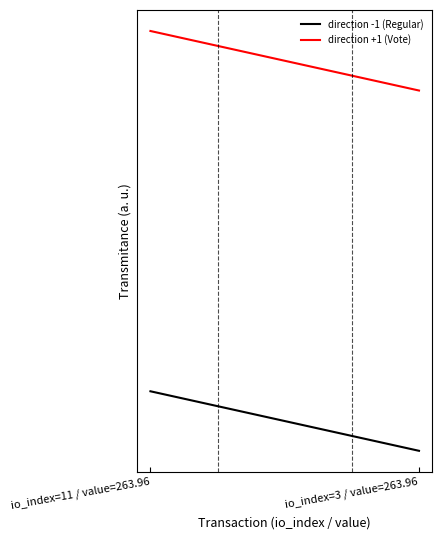

Which series has the widest spread of values?

direction -1 (Regular)